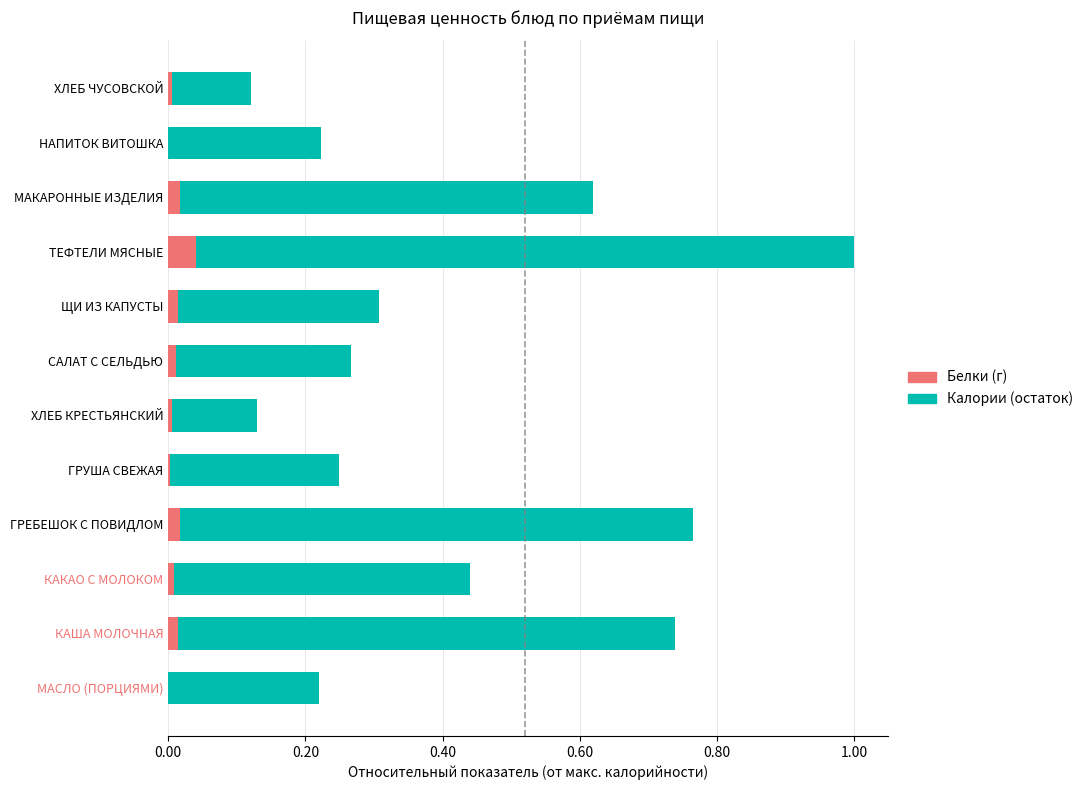

At which category is the sum across all series the highest?

ТЕФТЕЛИ МЯСНЫЕ